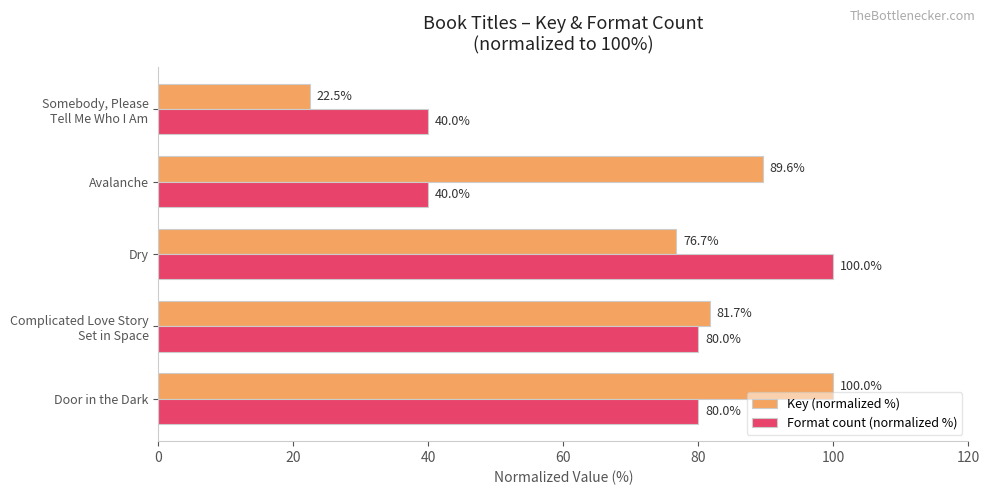

What is the sum of all Key (normalized %) values?

370.5